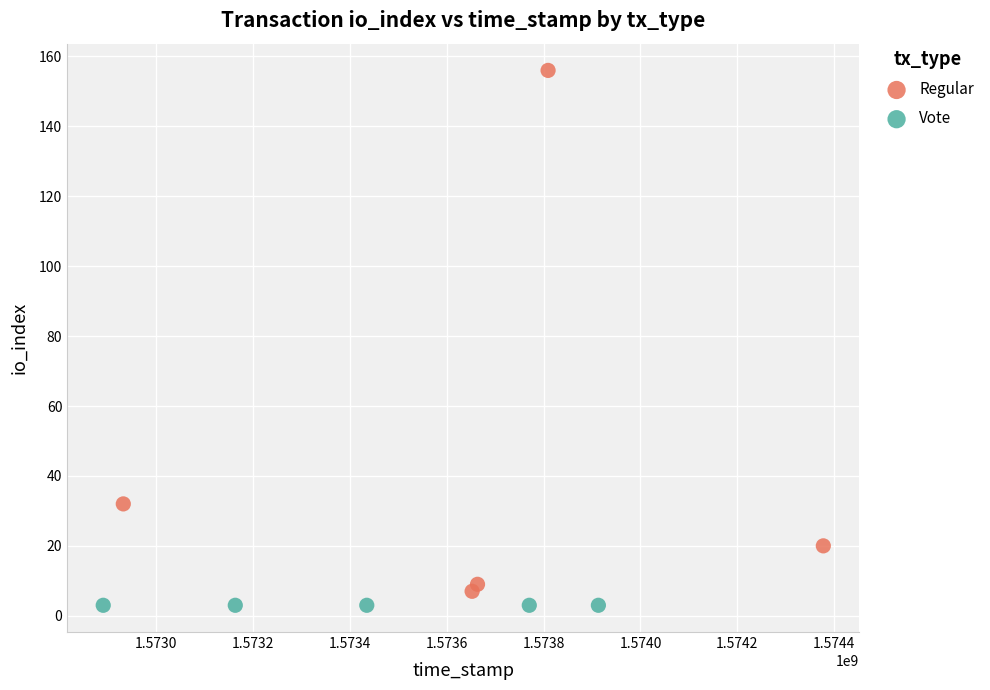

Which series reaches the minimum Y coordinate?

Vote